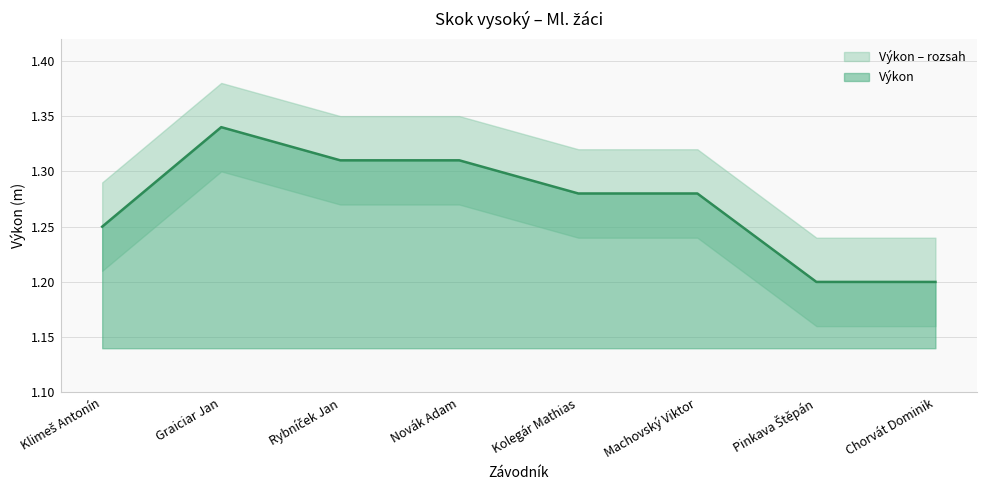

Rank the categories by value from highest to lowest.

Graiciar Jan, Rybníček Jan, Novák Adam, Kolegár Mathias, Machovský Viktor, Klimeš Antonín, Pinkava Štěpán, Chorvát Dominik